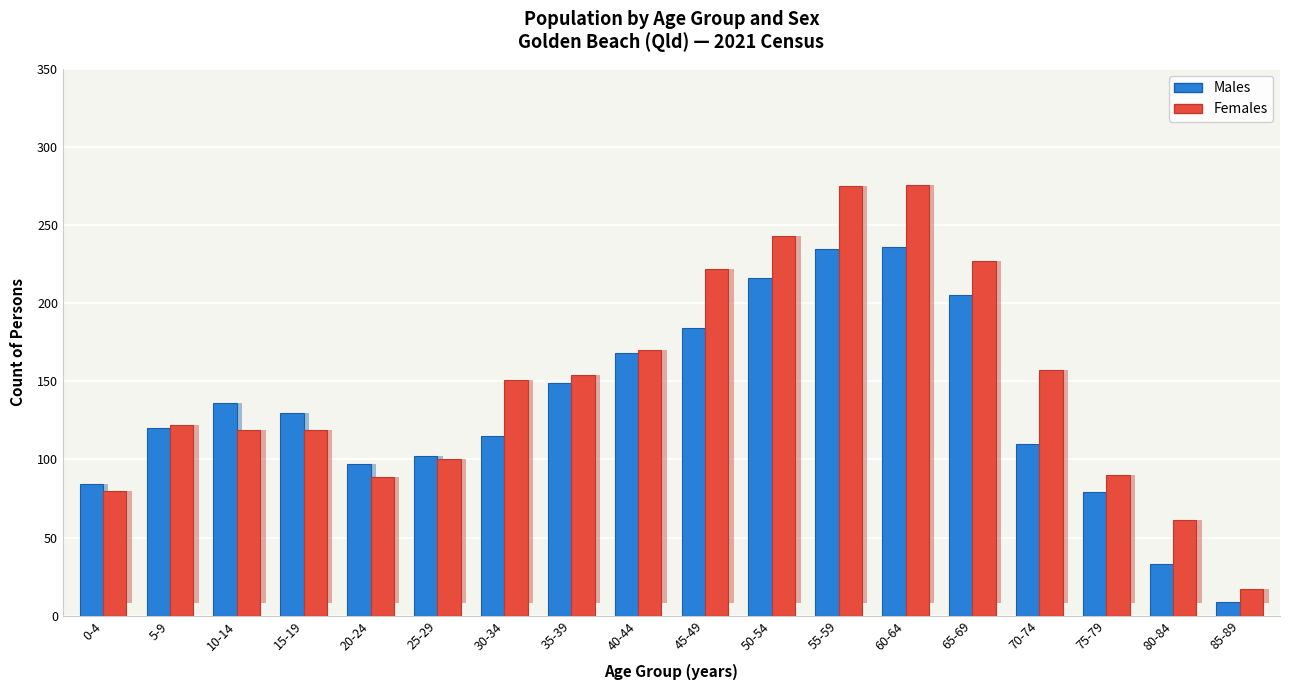

What is the value of the Males bar at the 16th from the left?

79